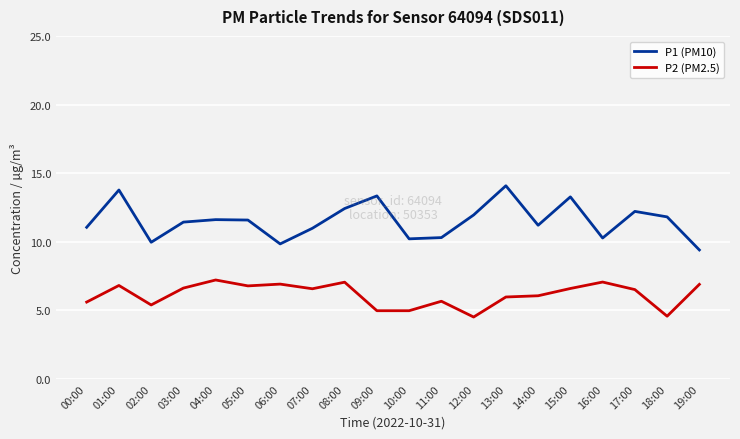

What is the difference between the highest and lowest values at 18:00?

7.2